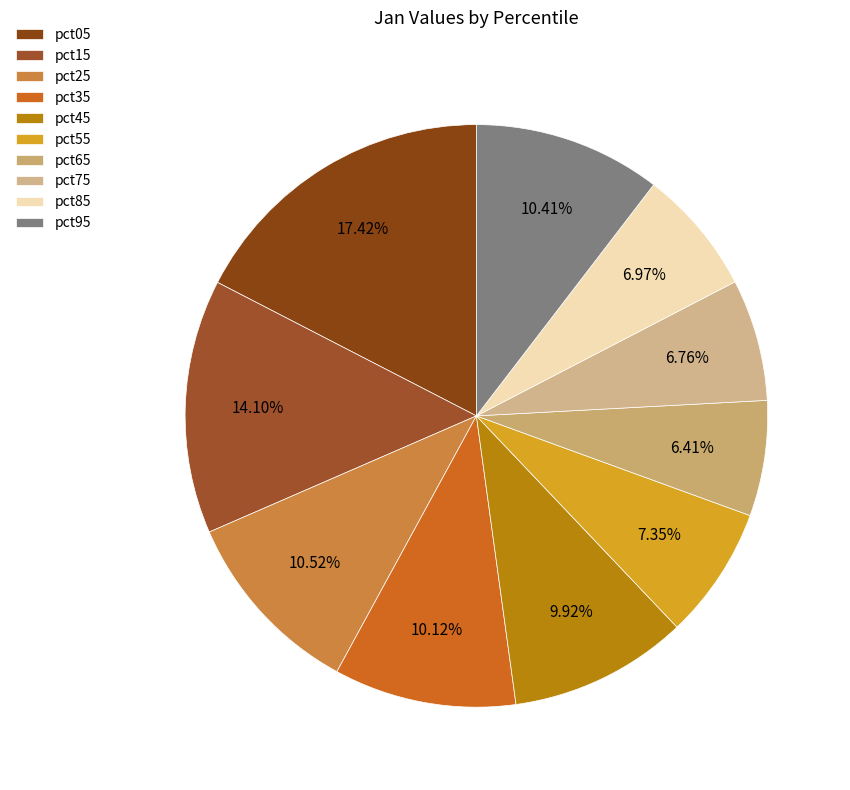

Which category has the biggest portion of the pie?

pct05